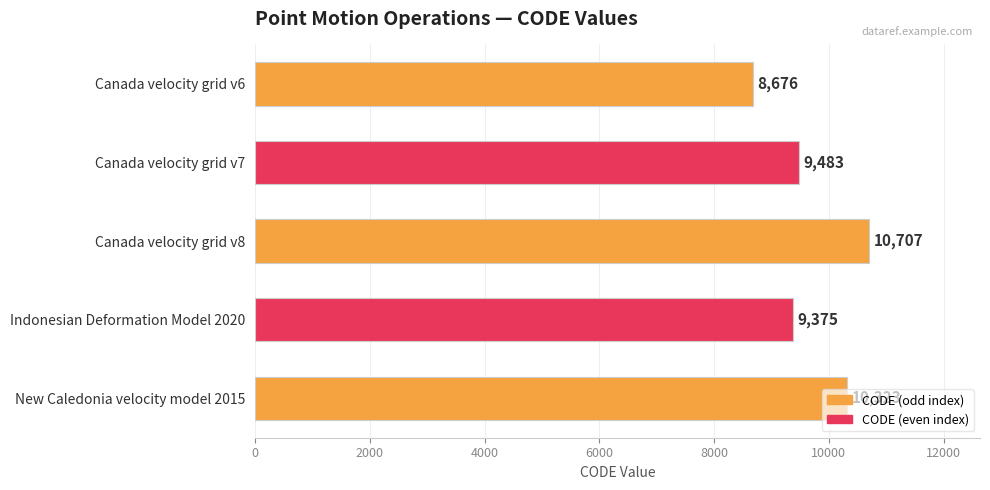

What is the change in value from Canada velocity grid v8 to Indonesian Deformation Model 2020?

-1332